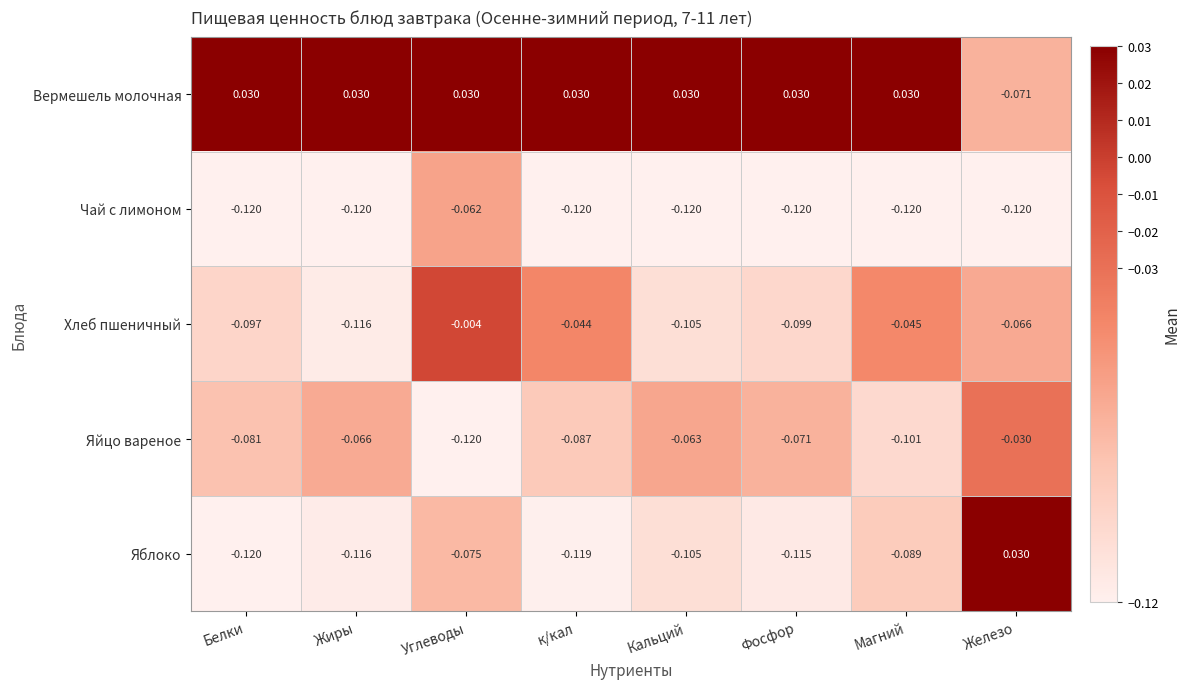

At how many categories does at least one series exceed 0?

8